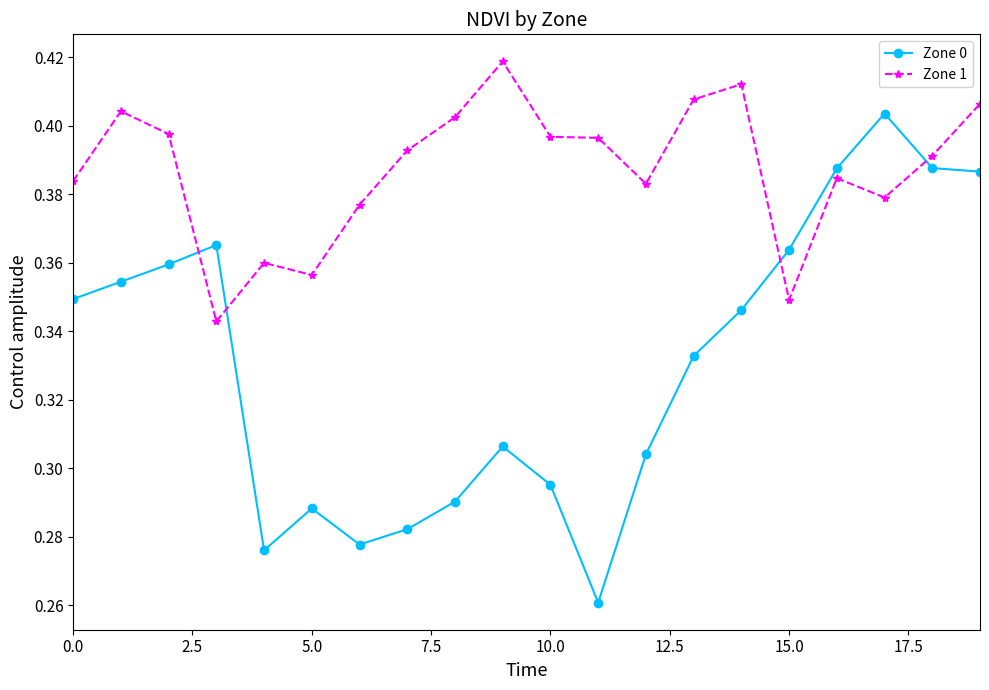

Which series has the largest range (max minus min)?

Zone 0